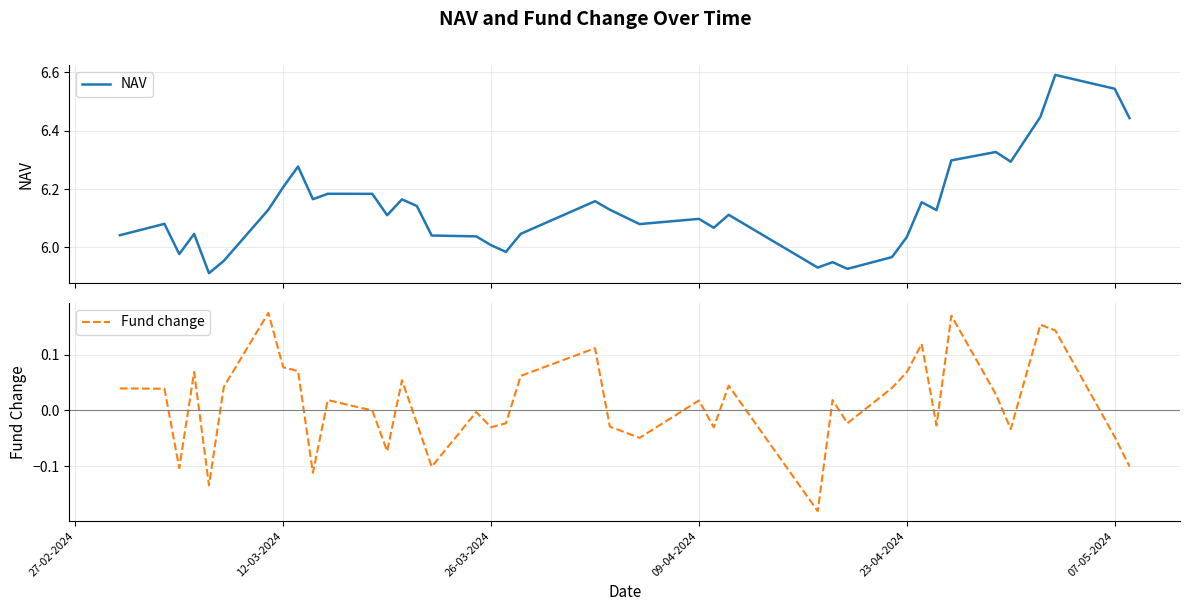

What is the difference between the second highest and minimum values in the NAV series?

0.6